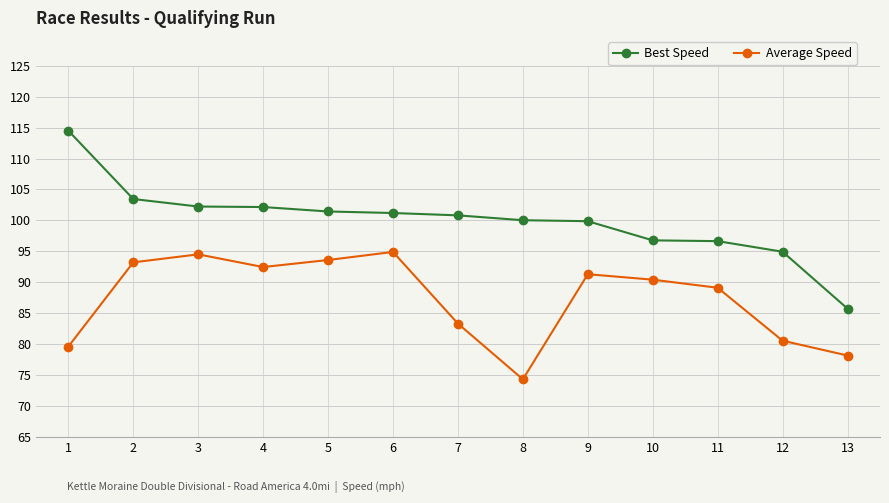

What is the approximate value of Best Speed at 11?

96.7